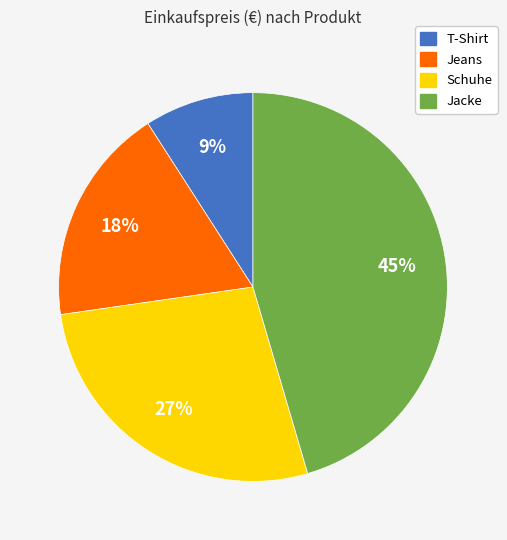

Is it true that Jacke is 35% of the pie?

False